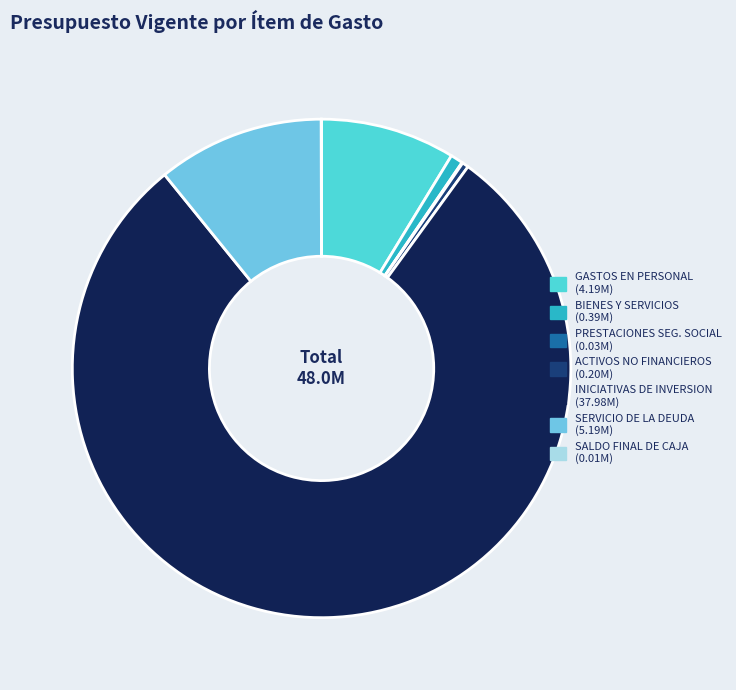

Does any single category account for the majority?

Yes